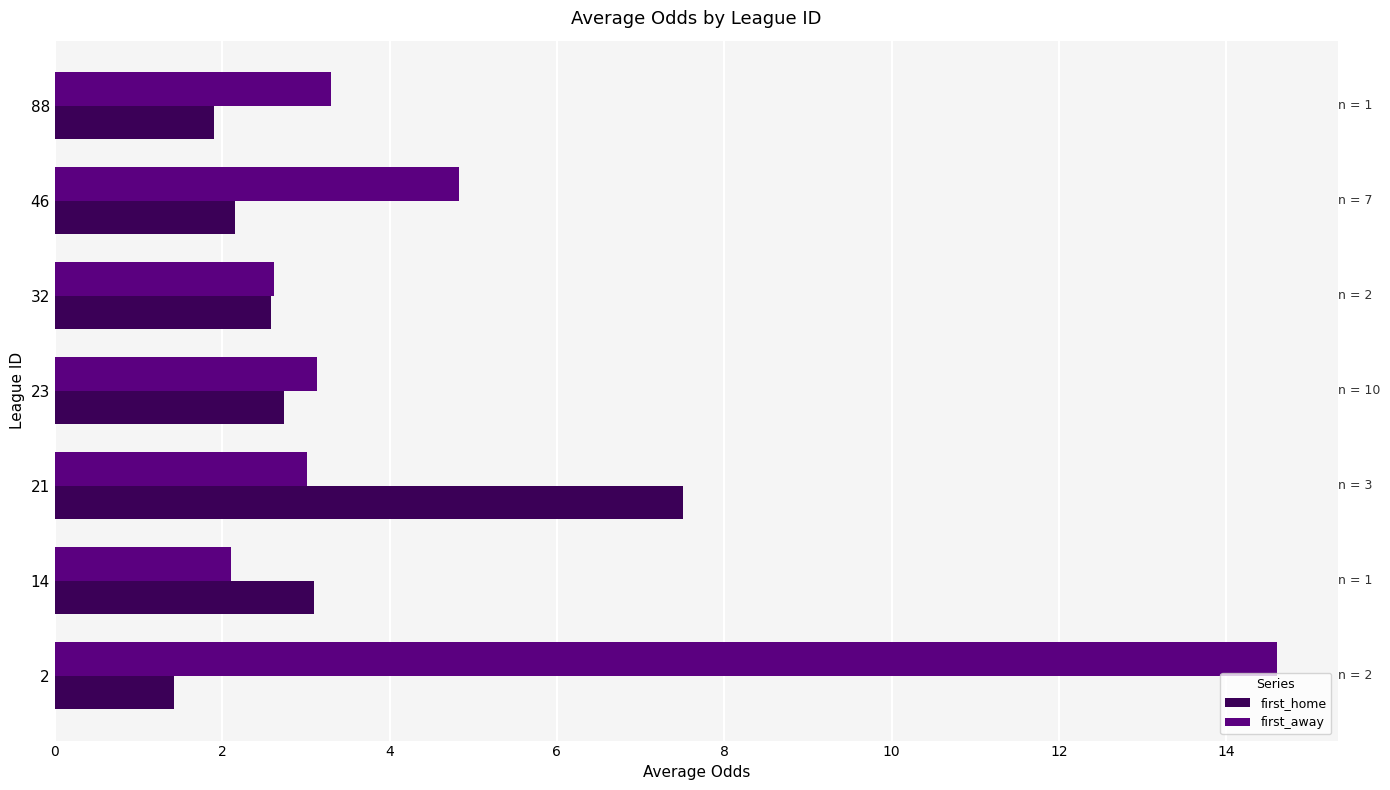

How many series are shown in this chart?

2